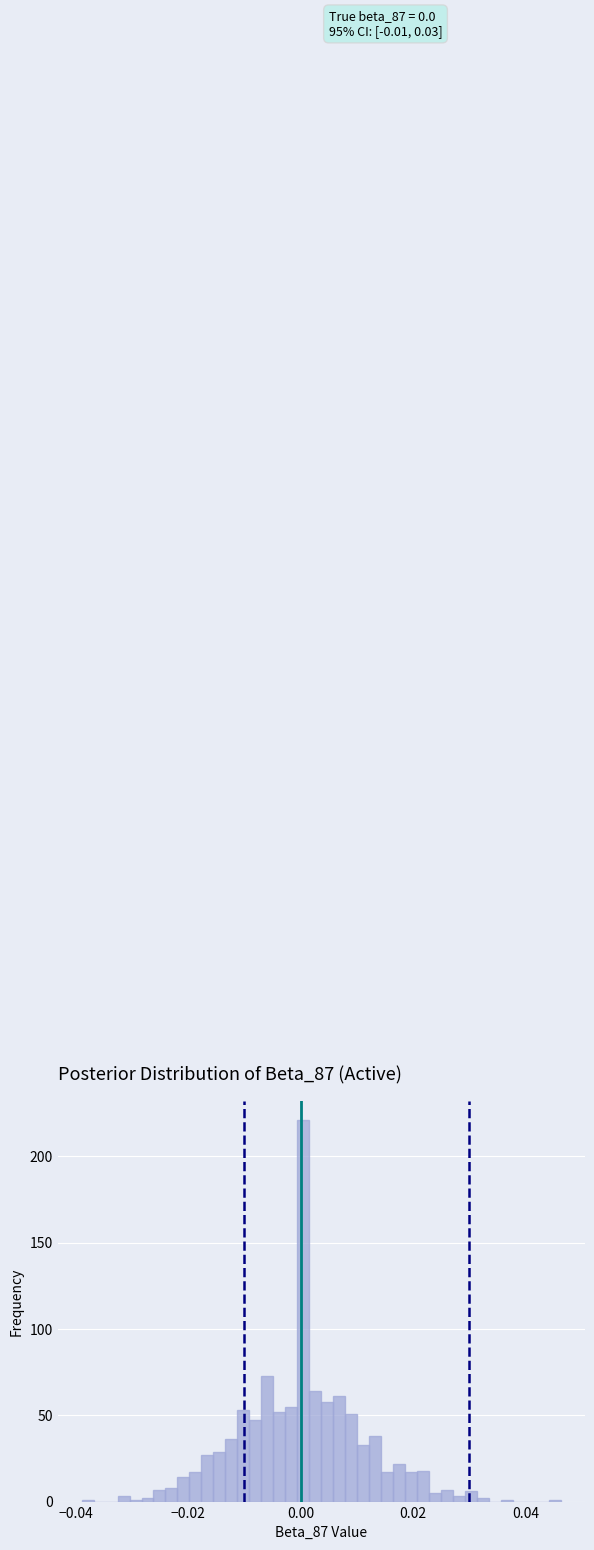

Read against the x-axis, roughly where is the centre of the tallest bar?

0.000